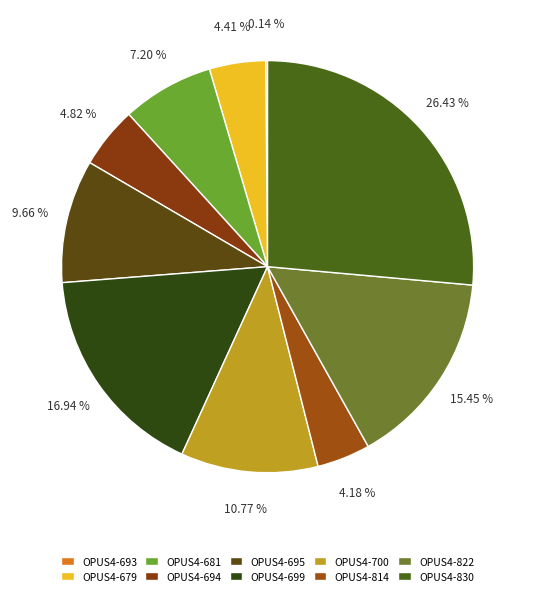

Count the number of slices in the pie.

10